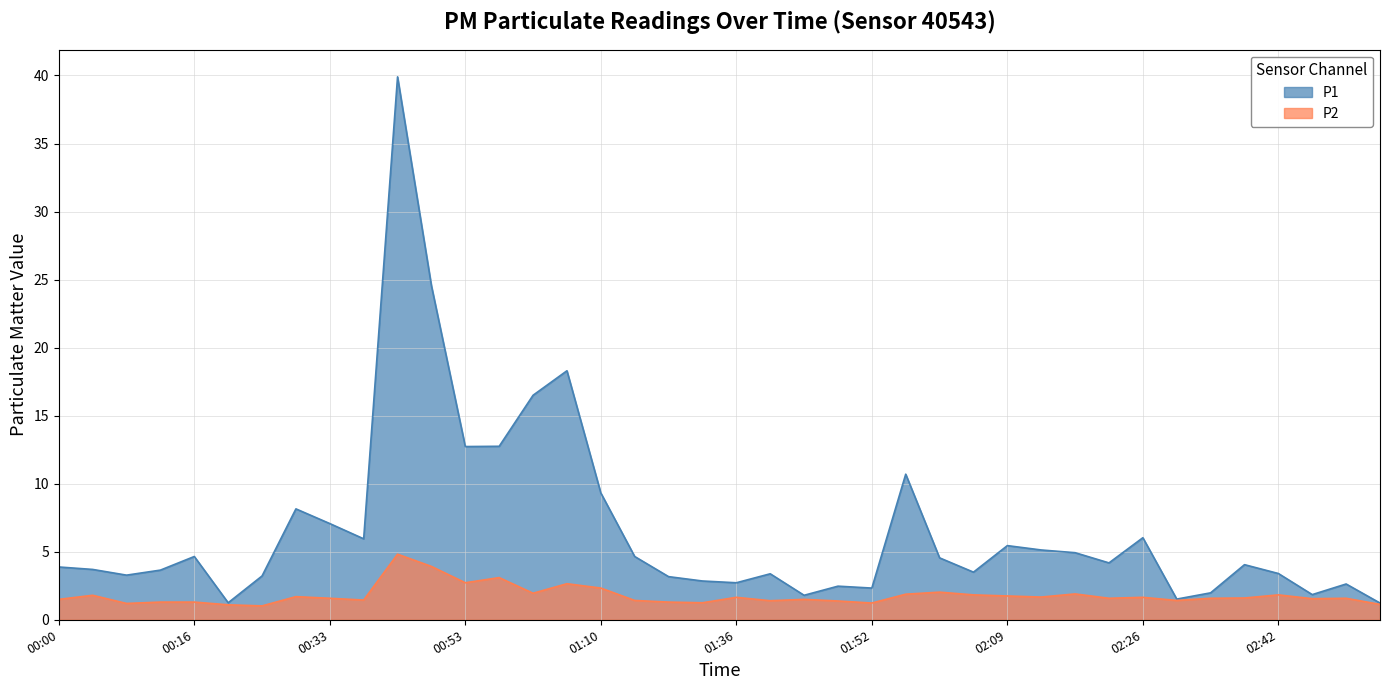

Which series has the largest range (max minus min)?

P1